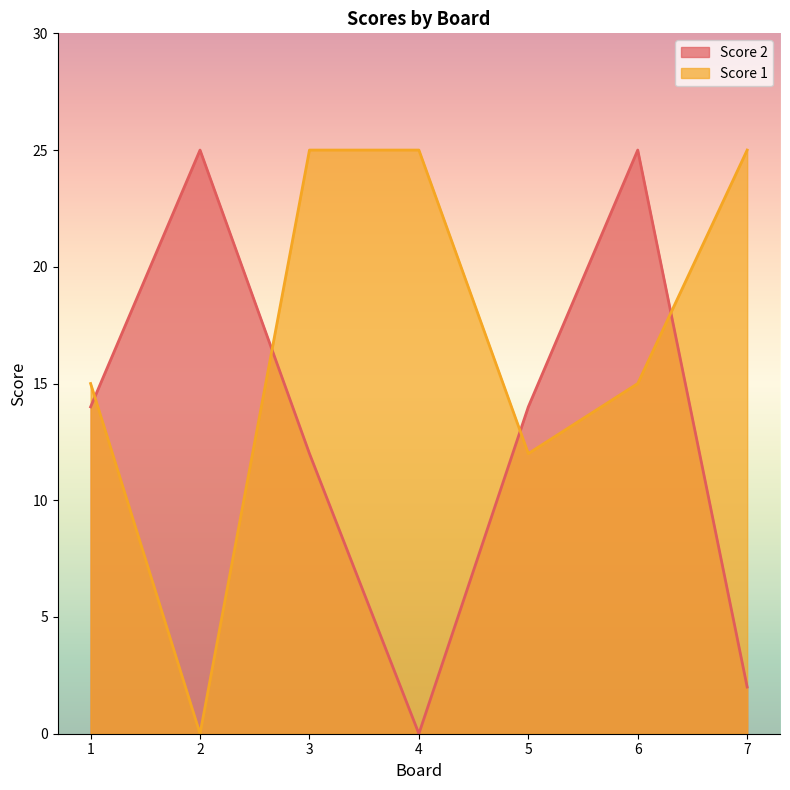

How many interior local valleys does the Score 2 series have?

1